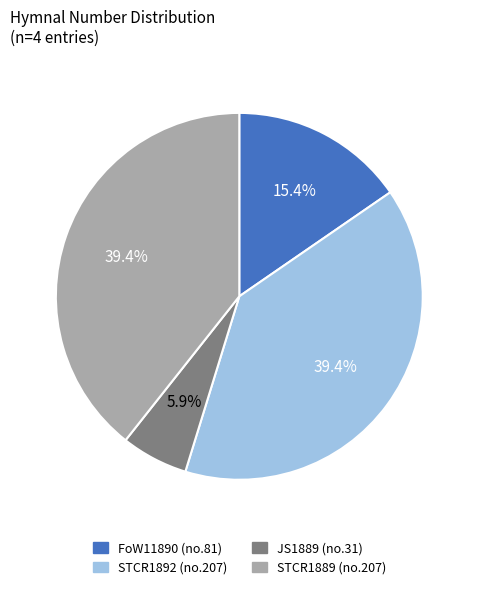

Between STCR1889 (no.207) and FoW11890 (no.81), which is larger?

STCR1889 (no.207)